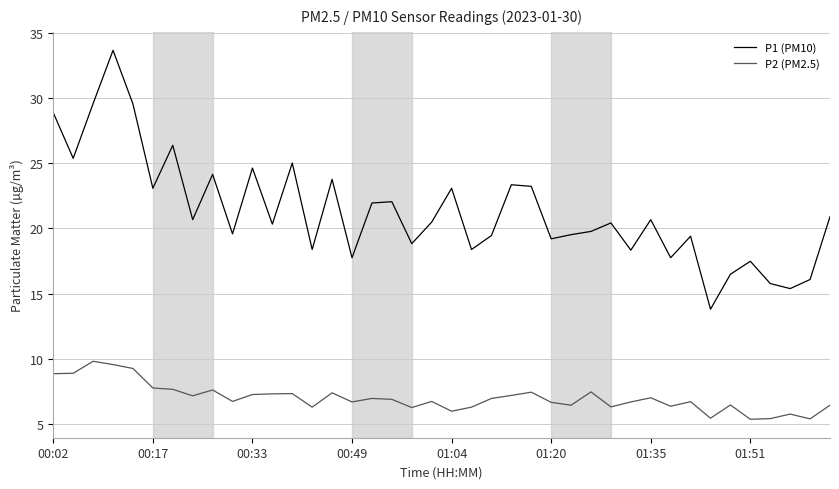

What is the difference between the maximum and minimum values in the P1 (PM10) series?

19.9